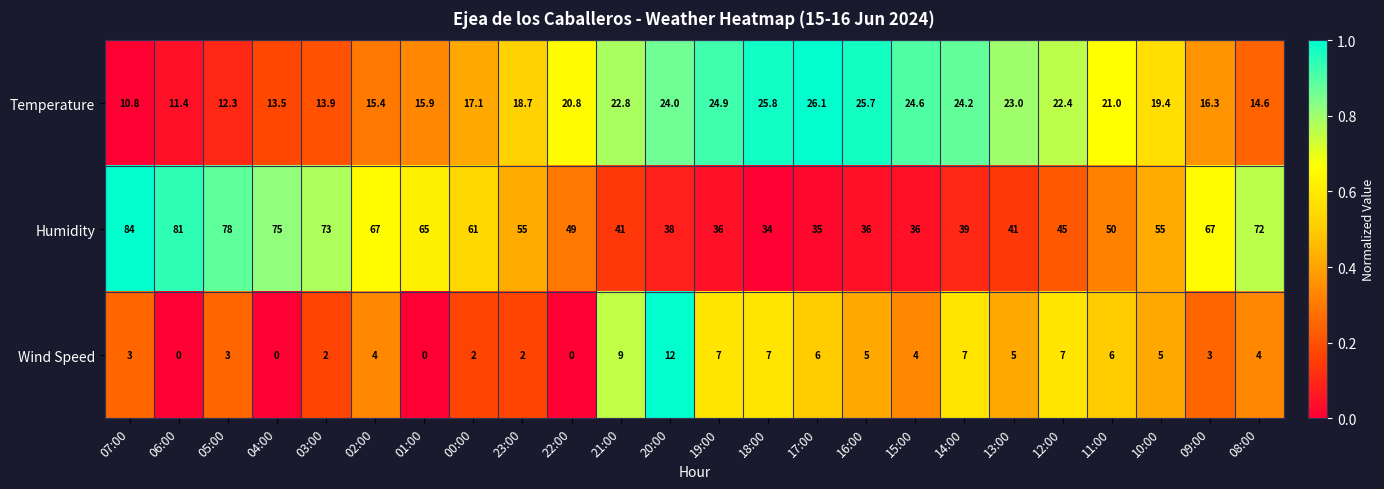

How many values in the Wind Speed series are below 4?

10